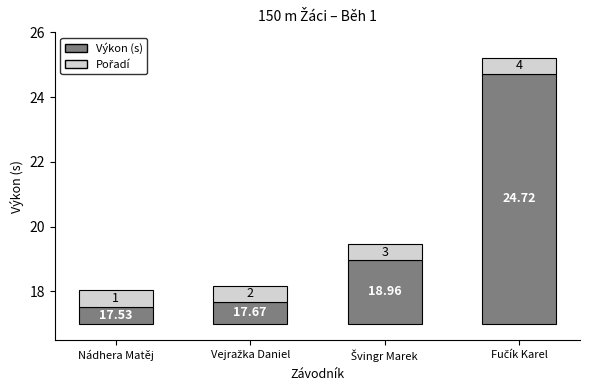

How many groups of bars are there?

4